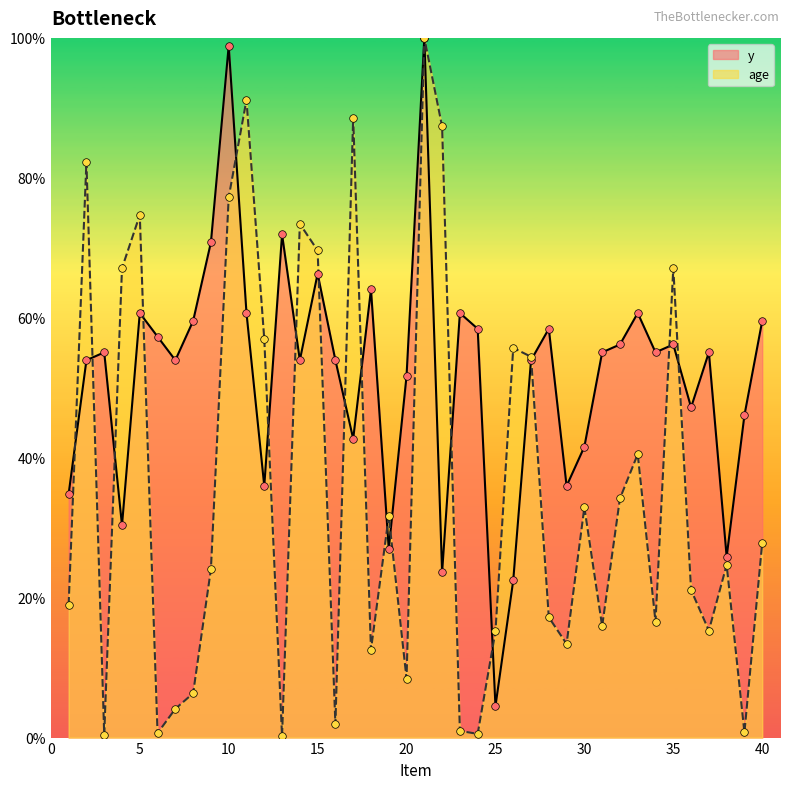

What are all the series names shown in the legend?

y, age